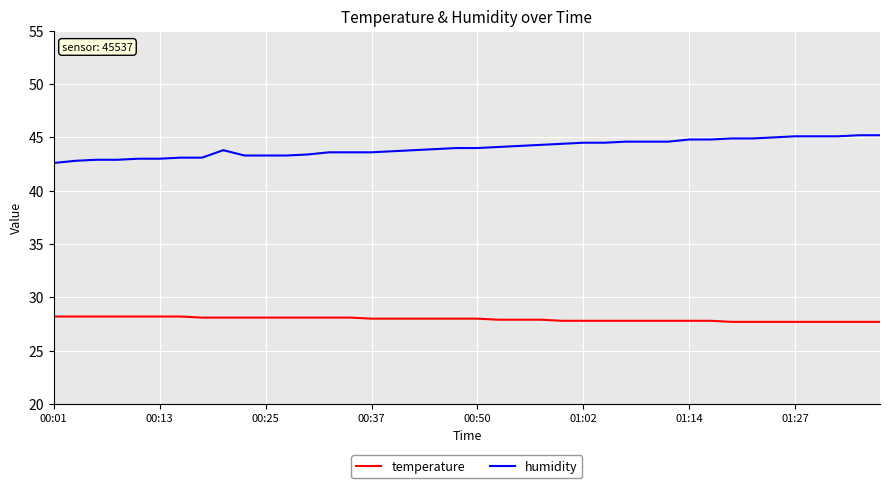

What is the difference between the maximum and minimum values in the humidity series?

2.6